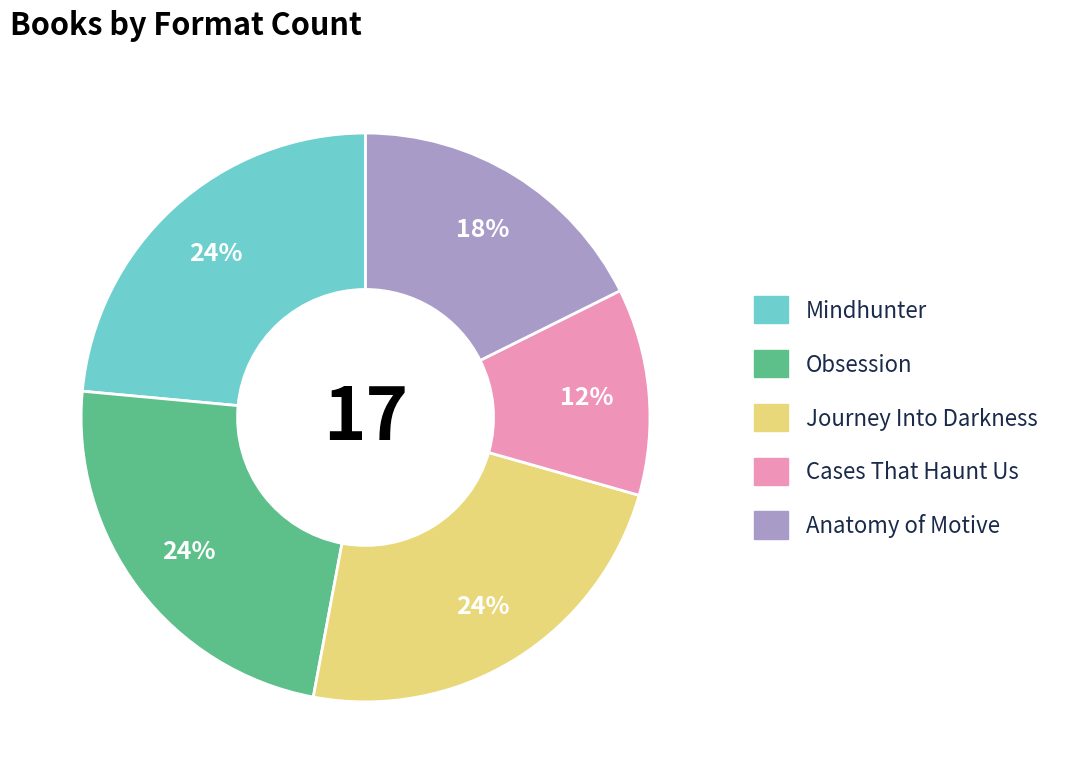

To the nearest percent, what is the combined percentage of Anatomy of Motive and Journey Into Darkness?

41%